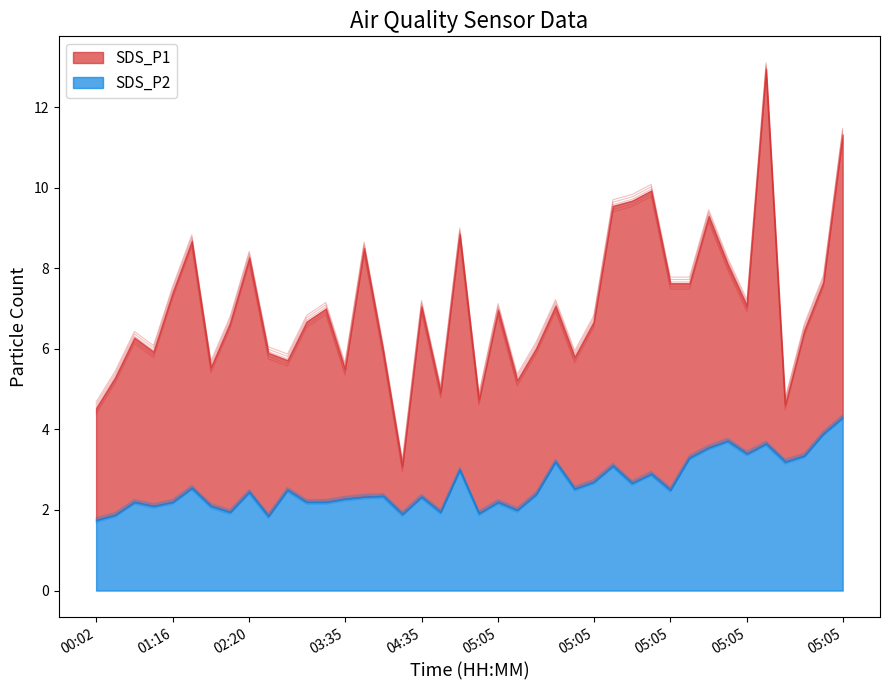

At which category does the chart reach its minimum across all series?

00:02